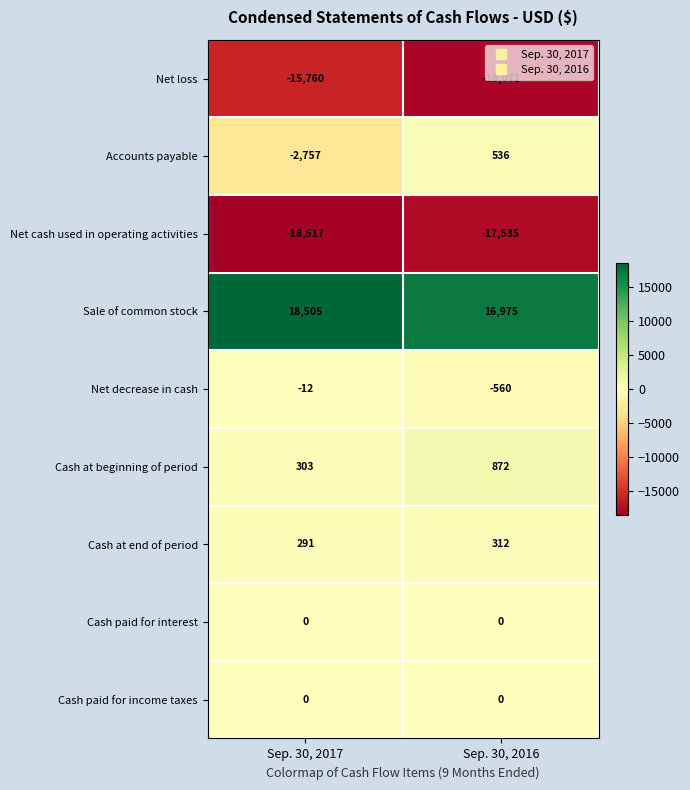

Where is Net decrease in cash nearest to the value -286?

Sep. 30, 2017